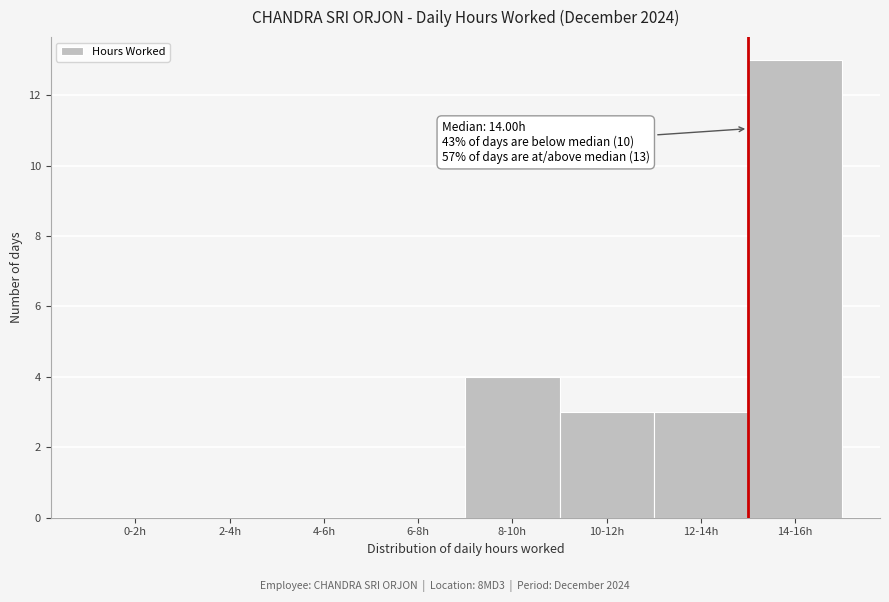

Reading right to left, what are all the values shown in this chart?

14-16h=13	12-14h=3	10-12h=3	8-10h=4	6-8h=0	4-6h=0	2-4h=0	0-2h=0